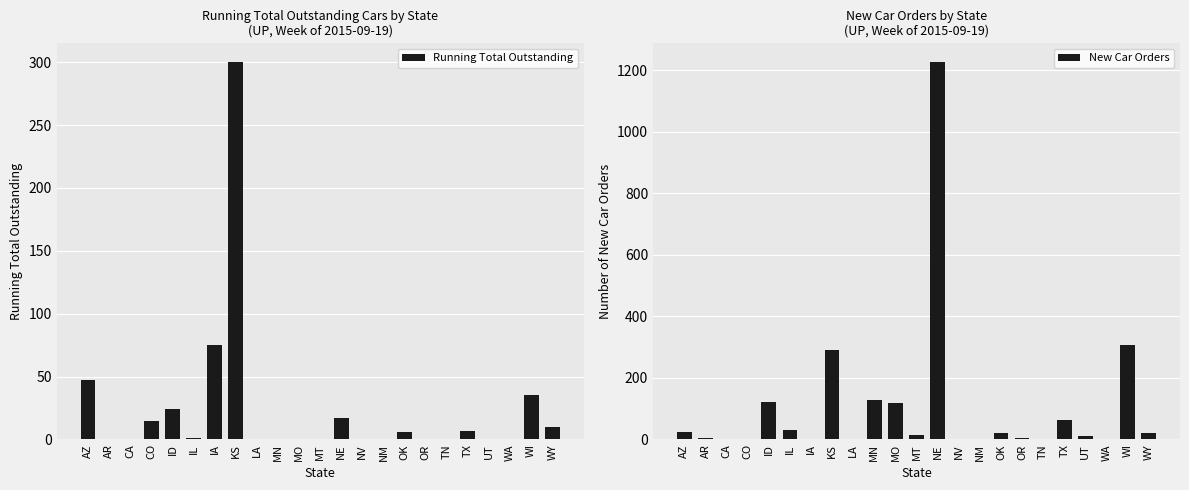

What is the value of the Running Total Outstanding bar at the 19th from the left?

7